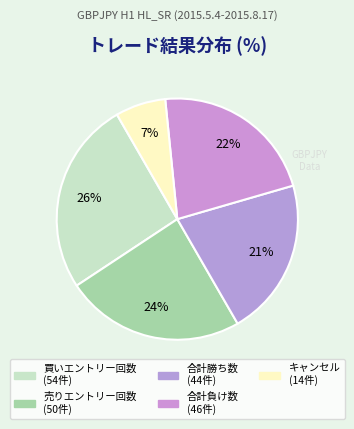

What is the change in value from 売りエントリー回数 to キャンセル?

-36